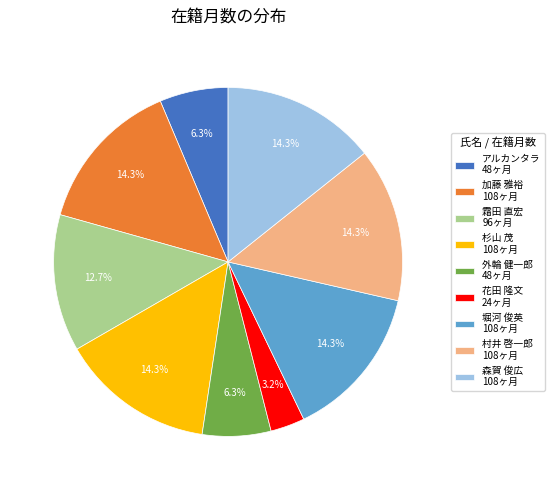

Which category has the smallest portion of the pie?

花田 隆文 24ヶ月